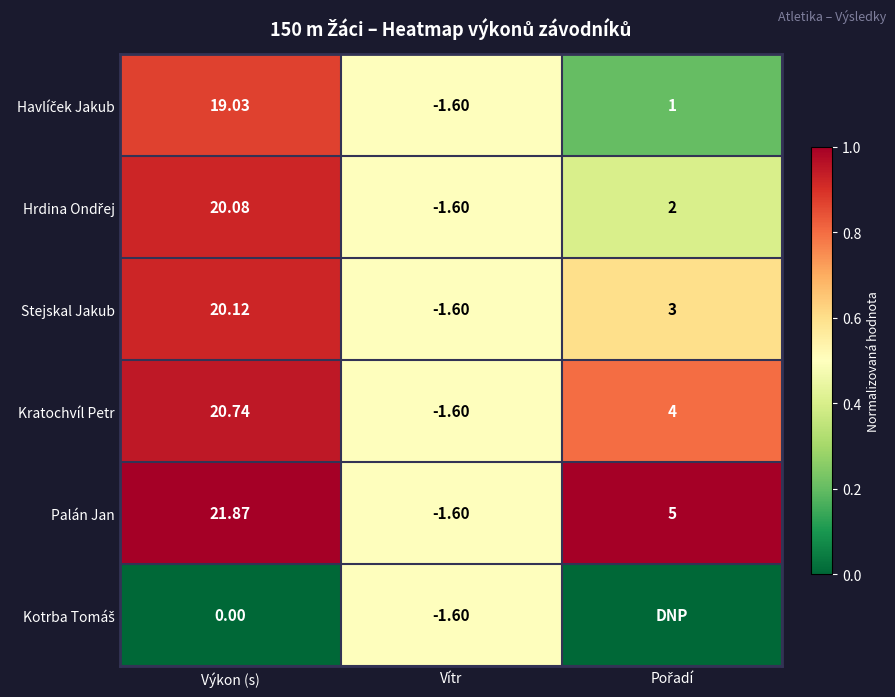

At which label does Stejskal Jakub first exceed 3?

Výkon (s)